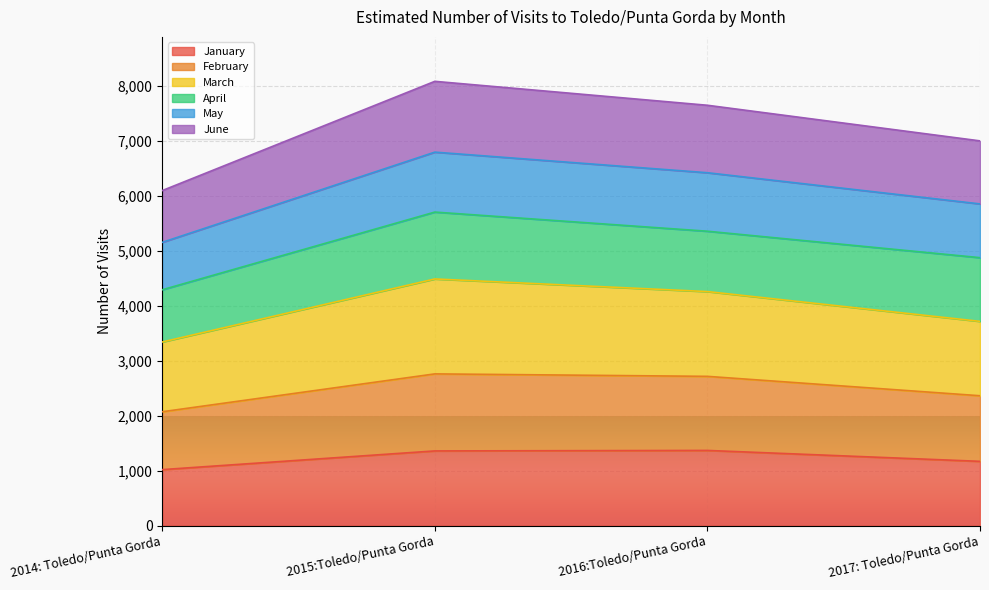

How many lines are shown in the chart?

6